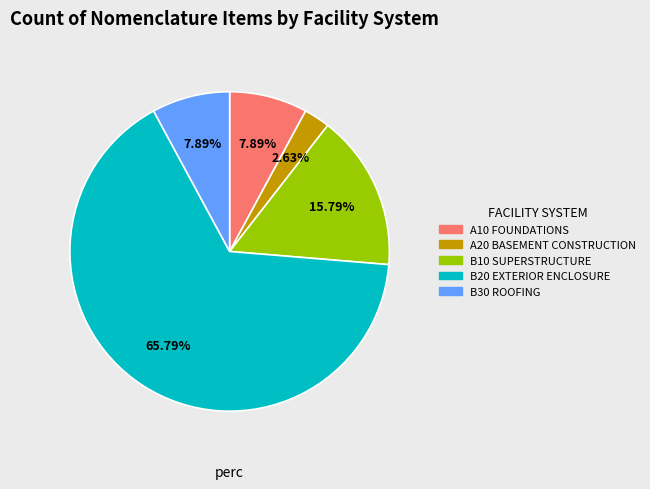

To the nearest percent, what is the difference between the B10 SUPERSTRUCTURE and B30 ROOFING slice percentages?

8%